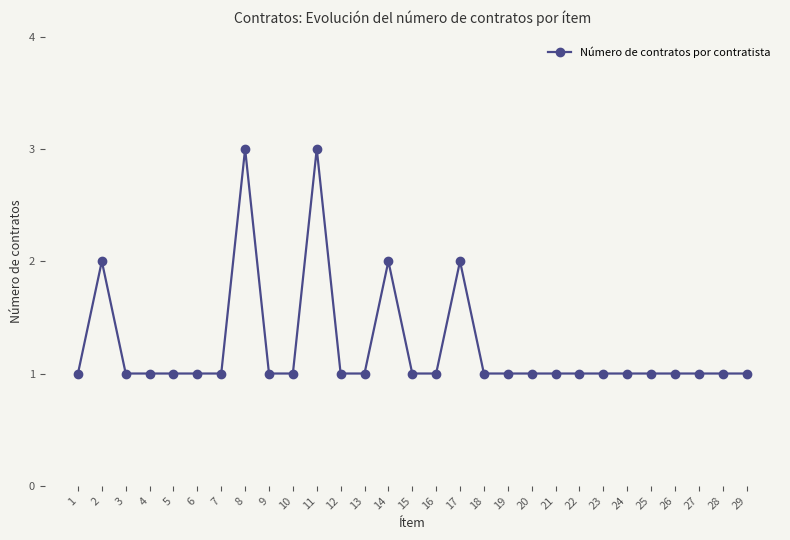

True or false: the data has more than 0 interior local peaks.

True